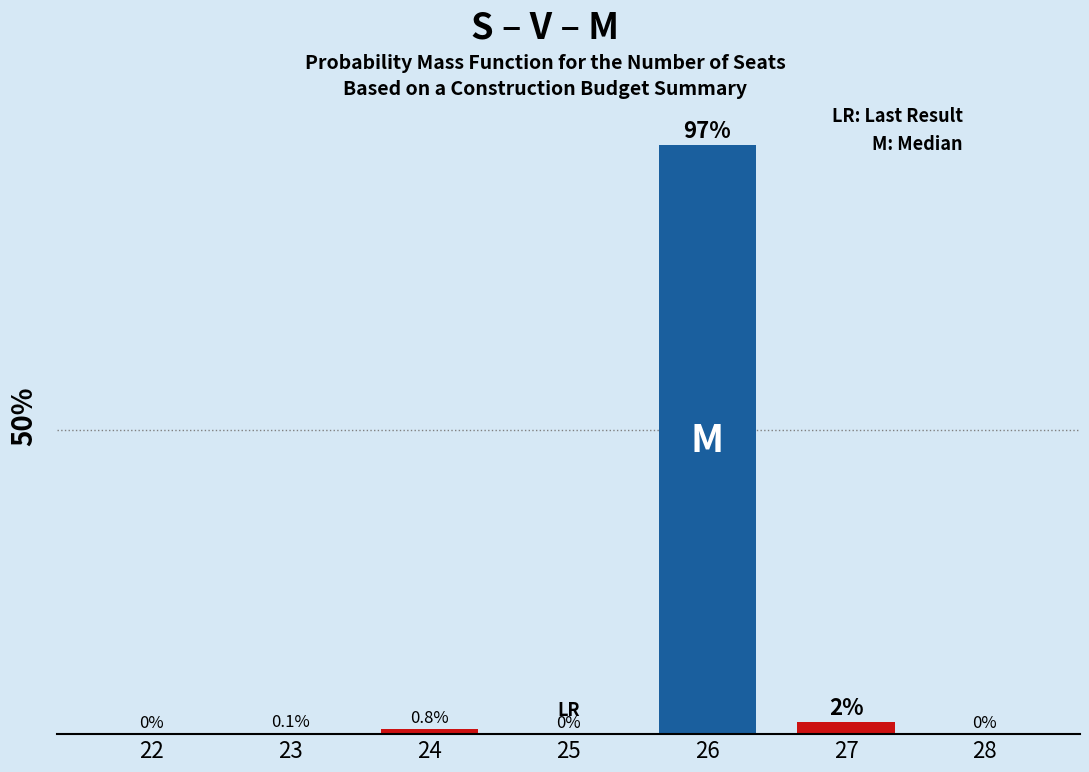

What is the average value?

14.3